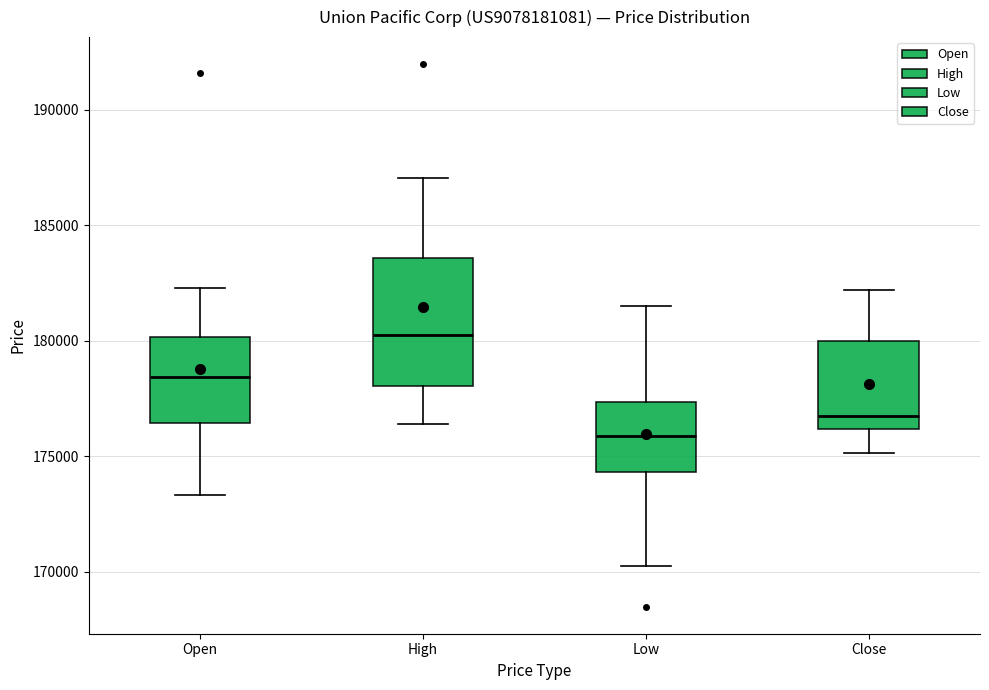

Reading left to right, transcribe this box plot: for each box, give where its median line is, the range the box spans, and where its two whiskers end, as read against the y-axis. The values are not printed on the chart, so give them approximately, as read against the axis.

Open: median 178500, box 176500 to 180000, whiskers 173500 to 182500
High: median 180500, box 178000 to 183500, whiskers 176500 to 187000
Low: median 176000, box 174500 to 177500, whiskers 170000 to 181500
Close: median 176500, box 176000 to 180000, whiskers 175000 to 182000